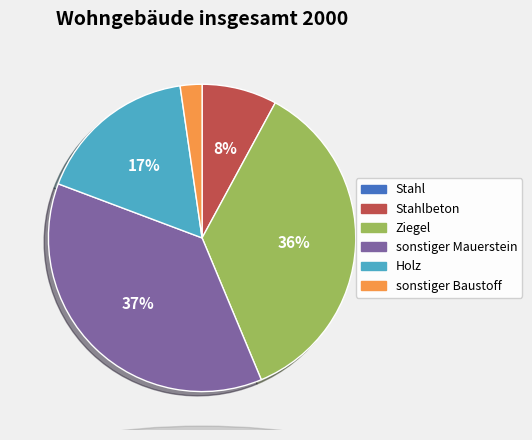

Is there any slice that represents more than half of the pie?

No